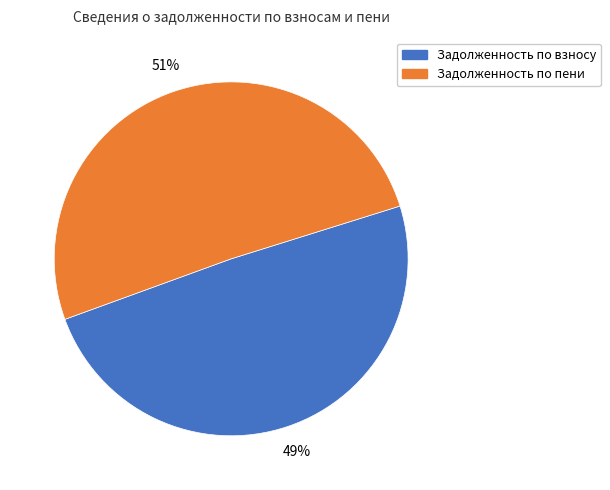

Is there any slice that represents more than half of the pie?

Yes